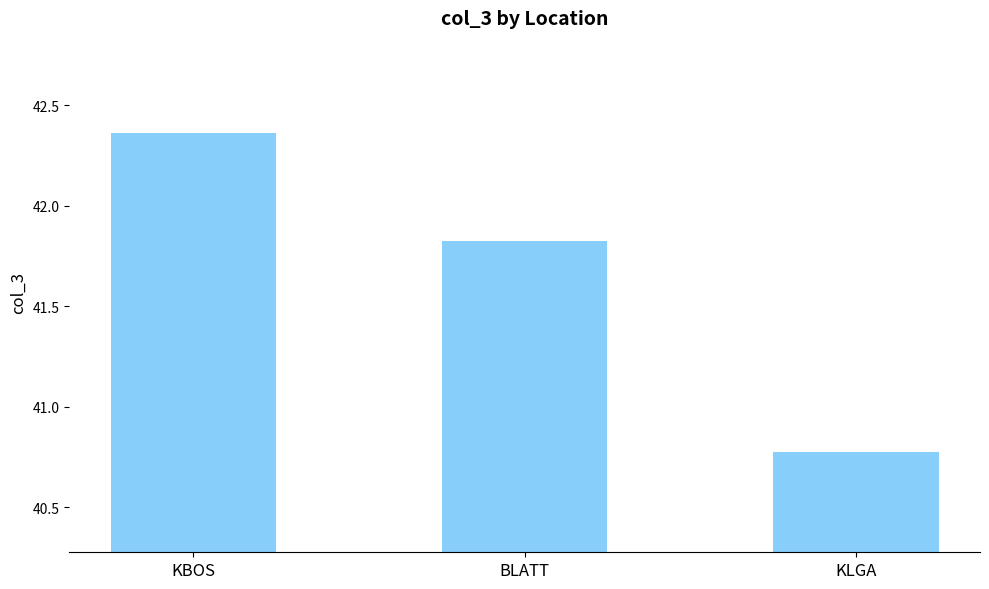

At which category does the chart reach its minimum across all series?

KLGA